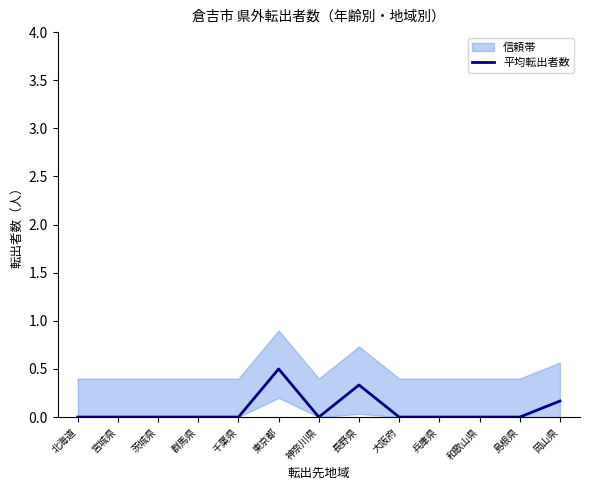

What is the average value?

0.1